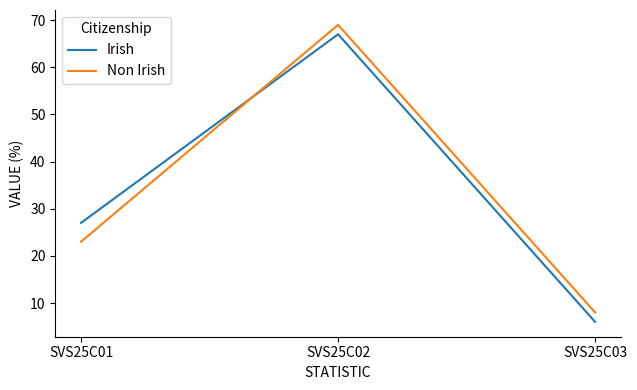

Reading left to right, list all the values displayed in this chart.

Irish: 27	67	6
Non Irish: 23	69	8